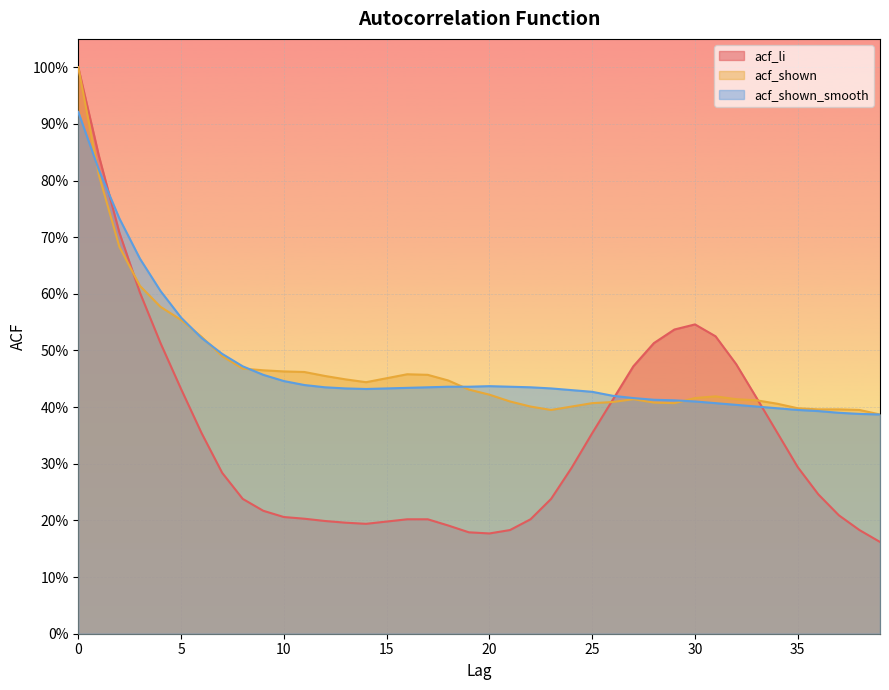

The value of acf_li at 2 is 0.7. True or false?

True